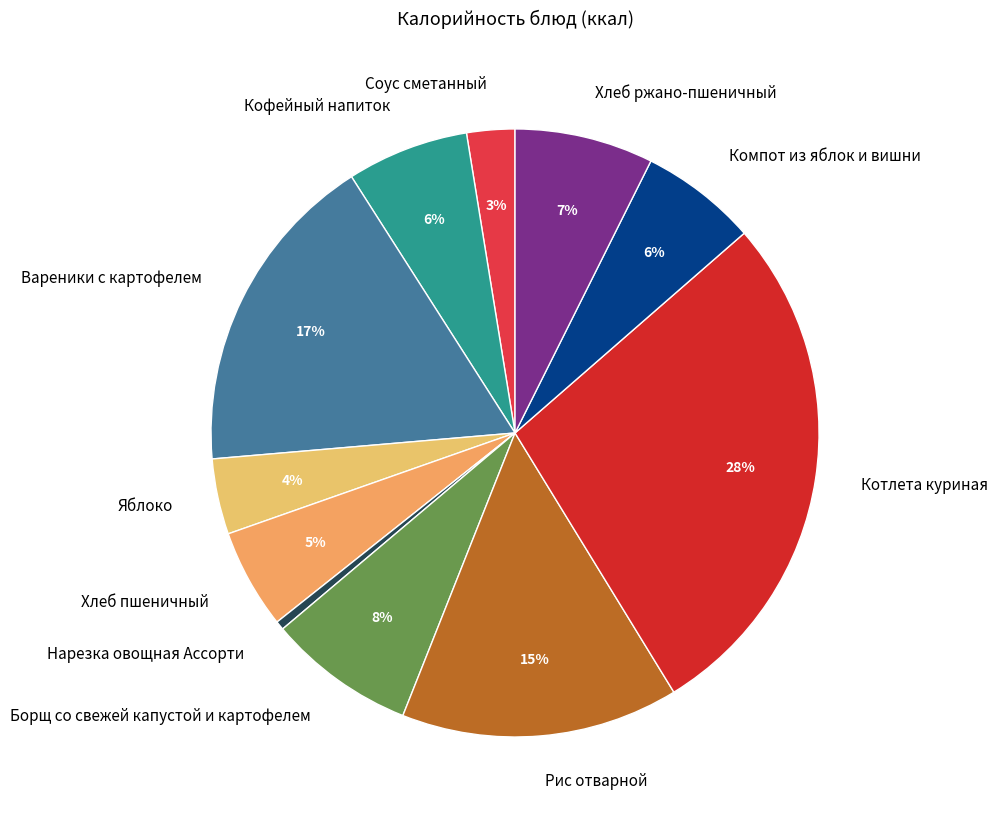

Which slice is the smallest?

Нарезка овощная Ассорти